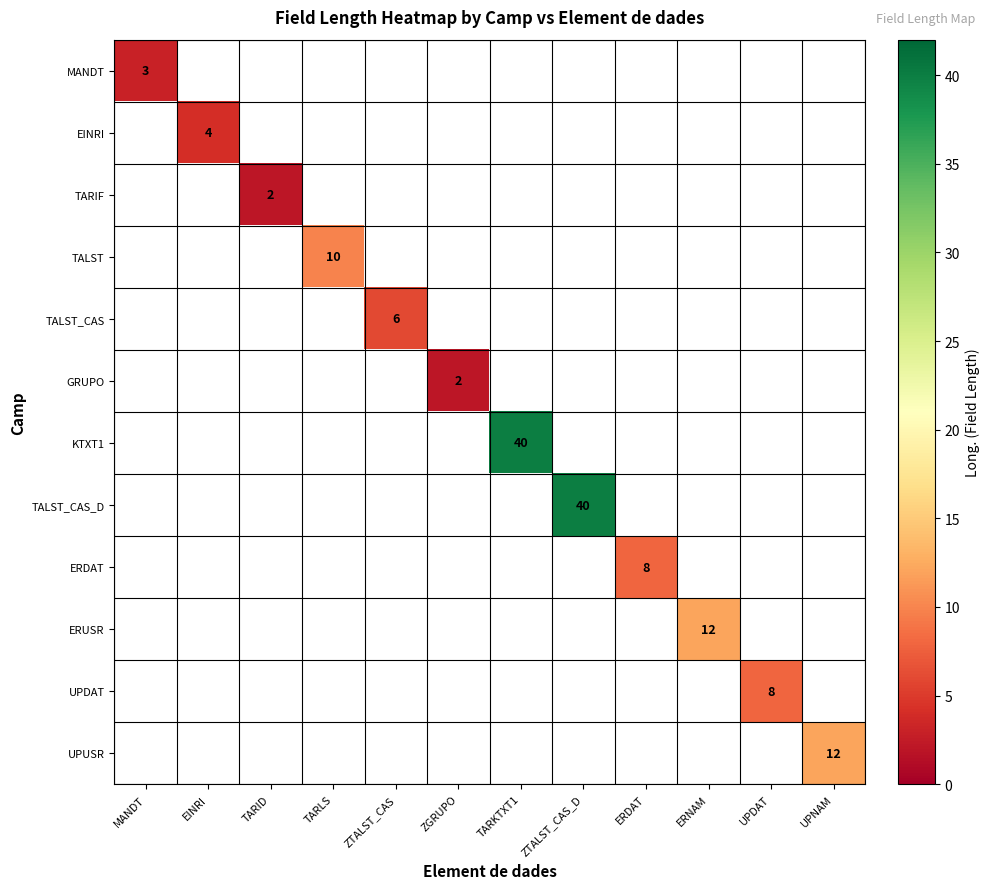

At which category does the chart reach its peak across all series?

TARKTXT1